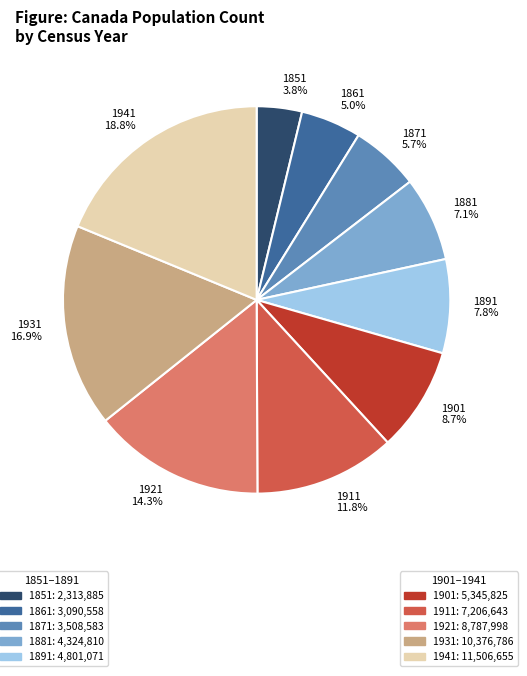

What is the ratio of the value at 1881 to the value at 1941?

0.4